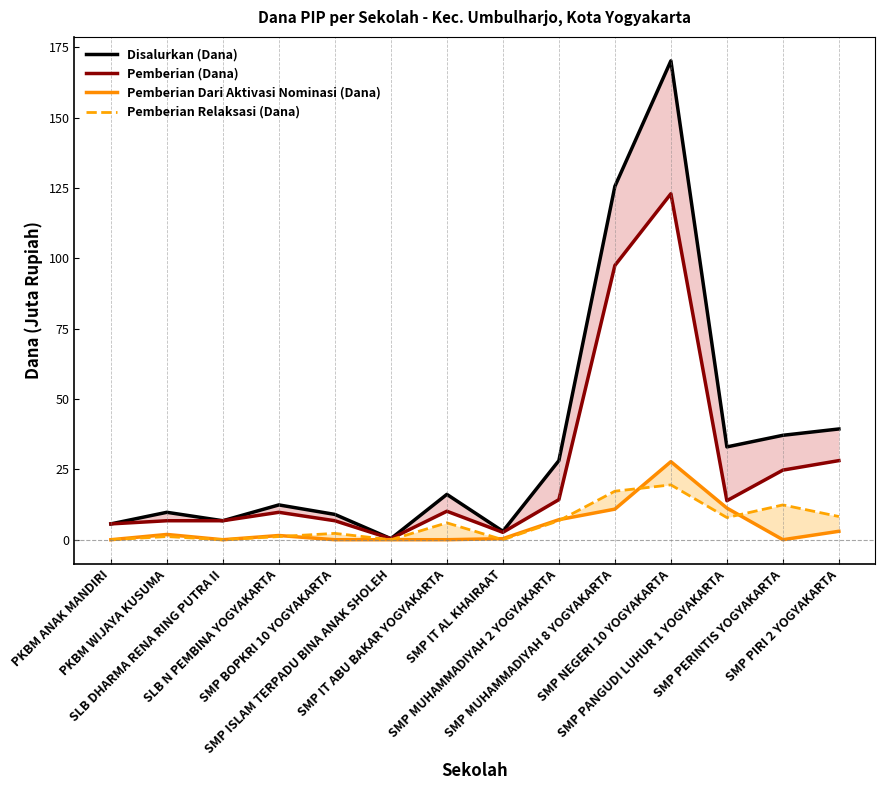

Is it true that Disalurkan (Dana) equals 39.4 at SMP PIRI 2 YOGYAKARTA?

True